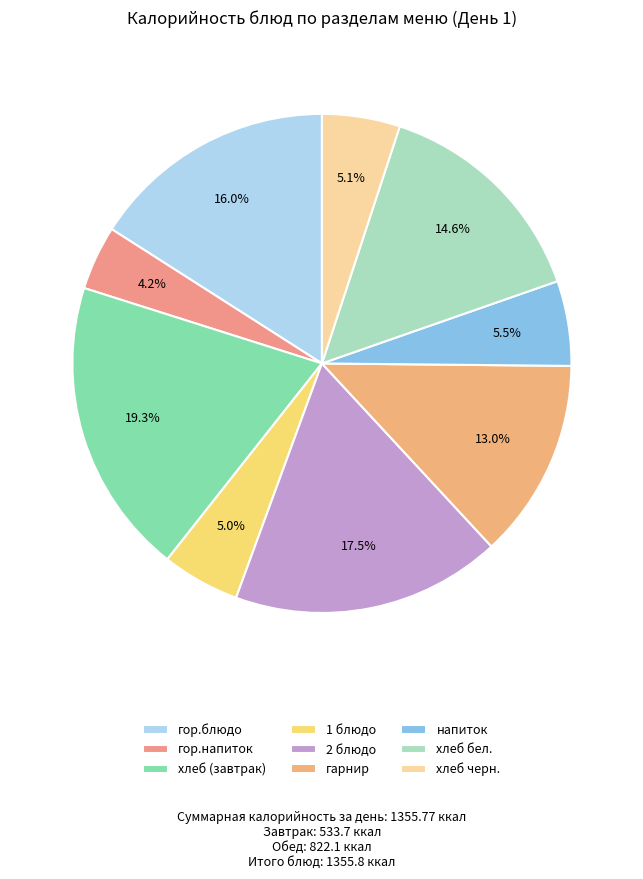

True or false: гор.напиток accounts for 16% of the total.

False